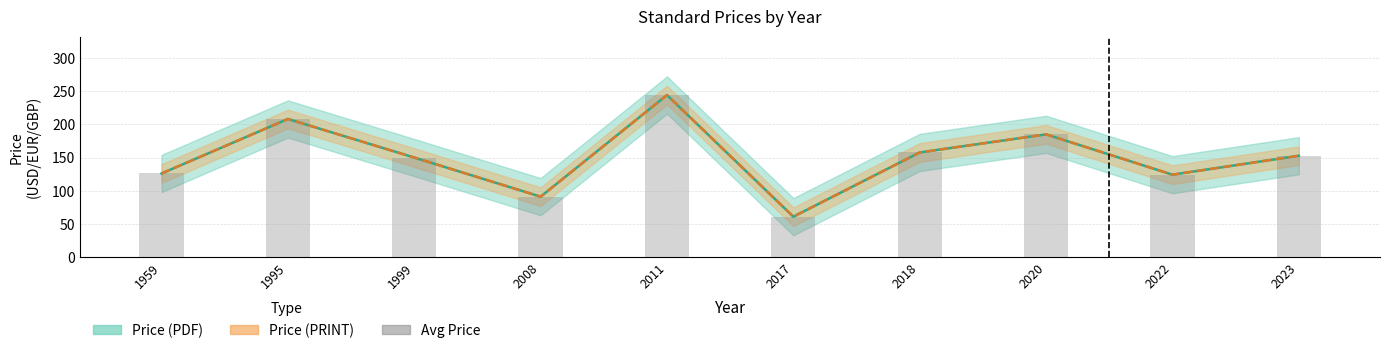

At which label does Price (PRINT) reach its peak?

2011